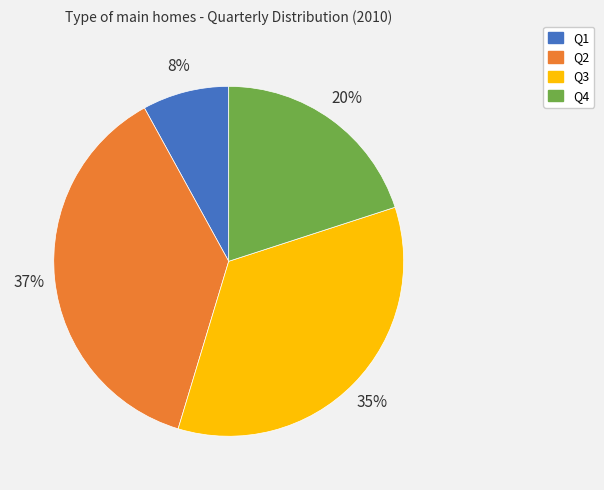

How many slices are in this pie chart?

4